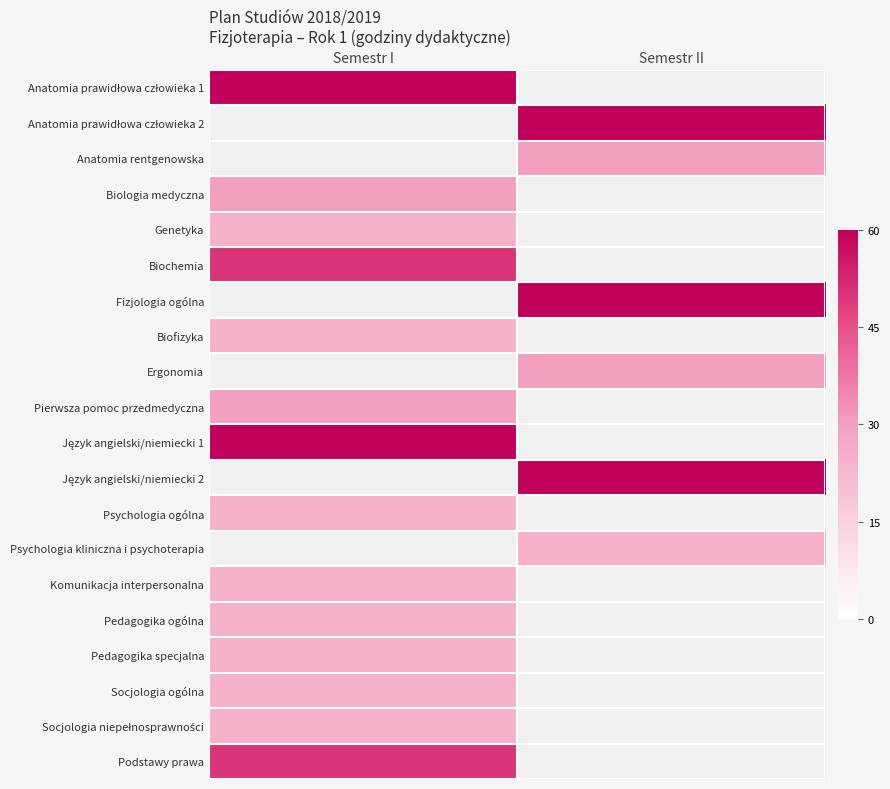

Is it true that Biologia medyczna equals 30.0 at Semestr I?

True